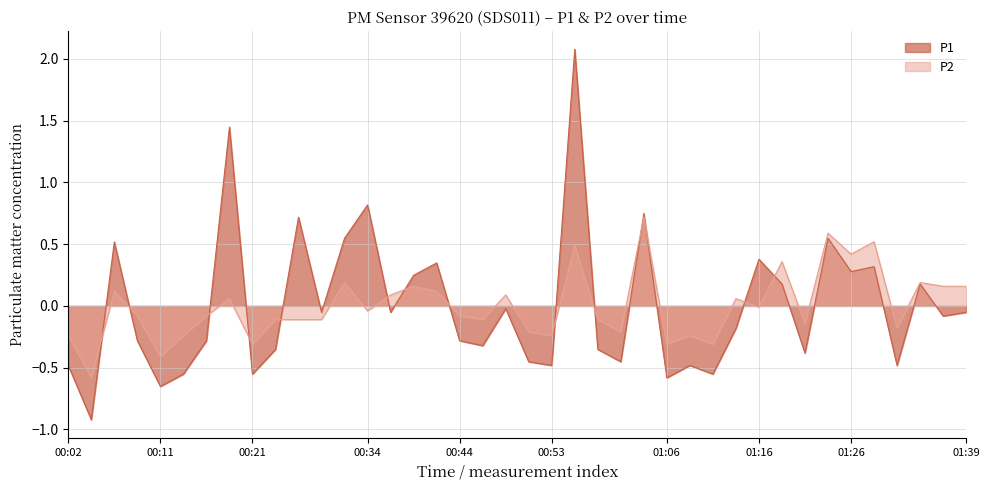

Rank the categories by P2 value from lowest to highest.

00:04, 00:11, 00:21, 01:06, 01:11, 00:02, 00:14, 00:53, 01:09, 00:51, 01:01, 01:31, 01:21, 00:24, 00:26, 00:29, 00:46, 00:58, 00:09, 00:16, 00:44, 00:34, 01:16, 00:19, 01:14, 00:36, 00:48, 00:07, 00:41, 00:39, 01:36, 01:39, 00:31, 01:34, 01:19, 01:26, 00:56, 01:29, 01:24, 01:03